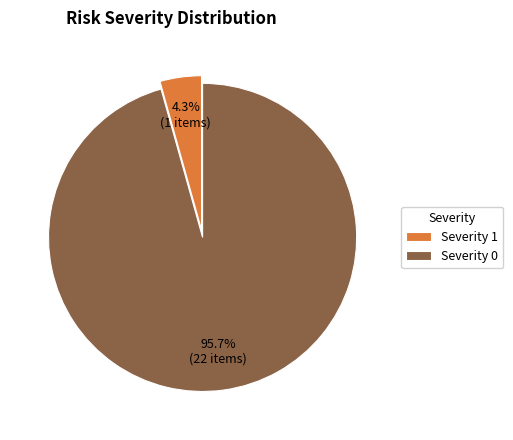

Which category has the biggest portion of the pie?

Severity 0